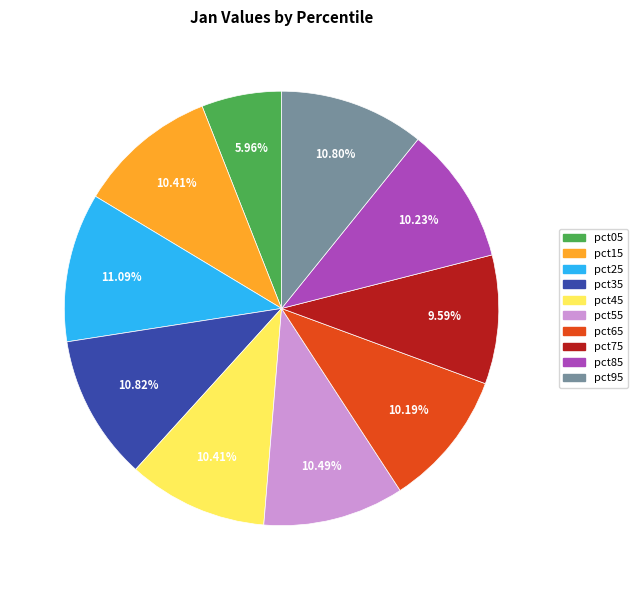

Between pct65 and pct75, which is larger?

pct65